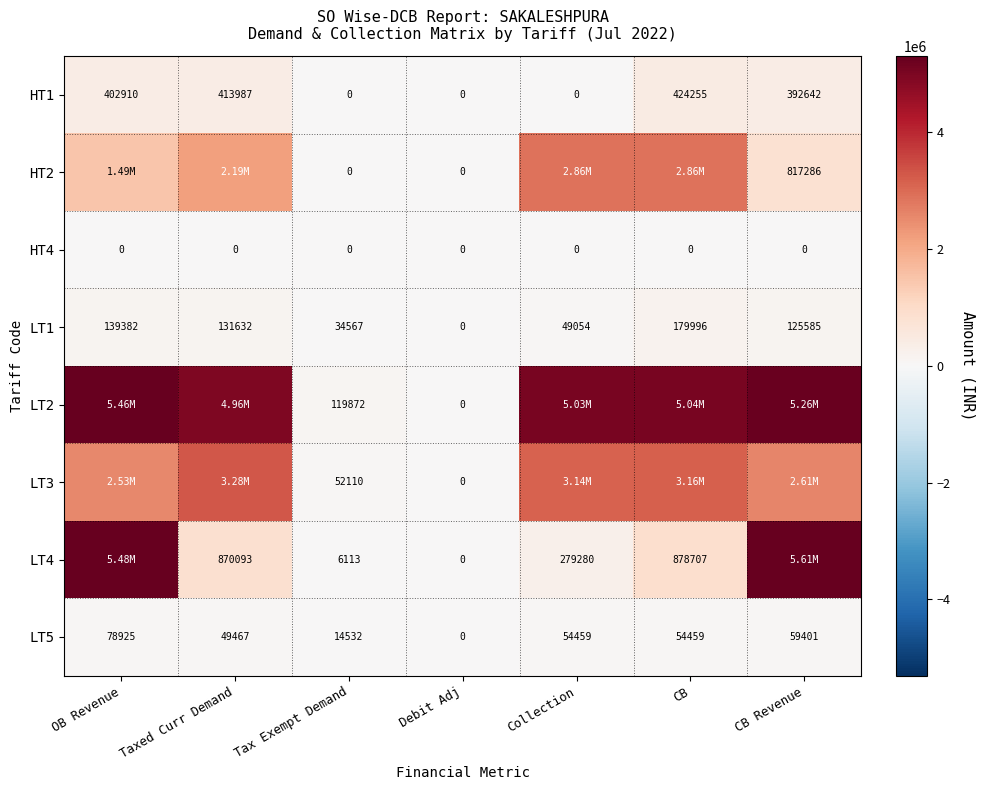

How many values in HT1 are above zero?

4